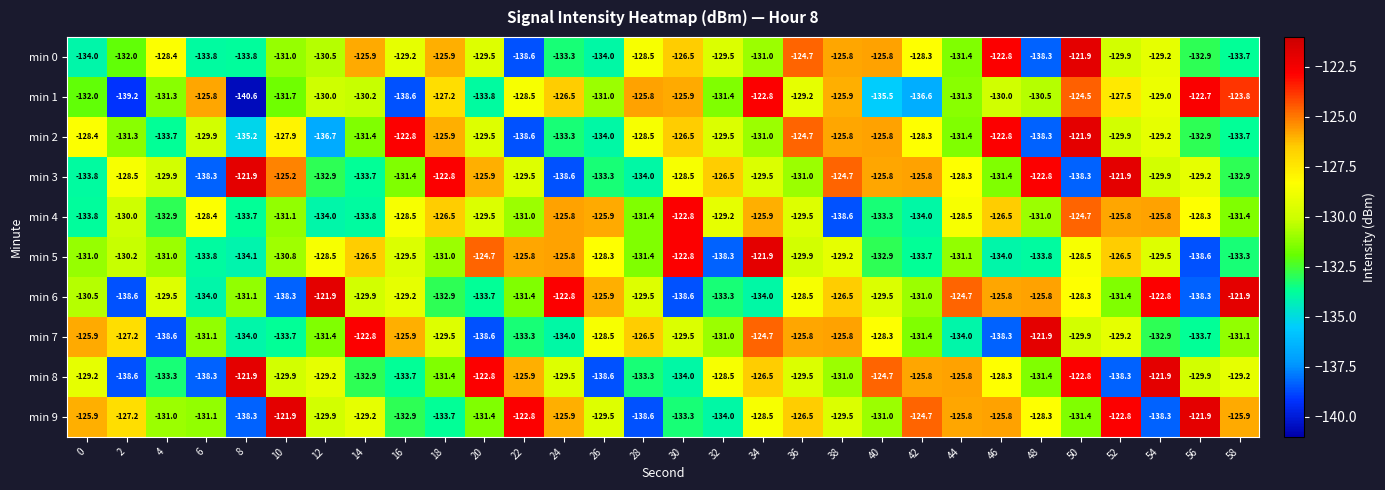

The min 4 series shows -47.5 at 38. True or false?

False